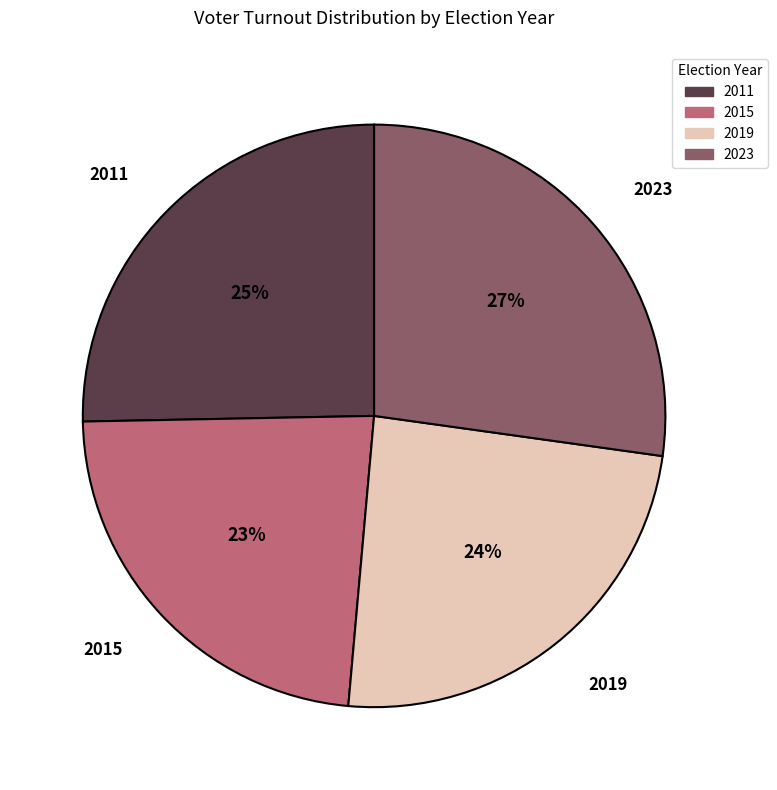

Is there any slice that represents more than half of the pie?

No